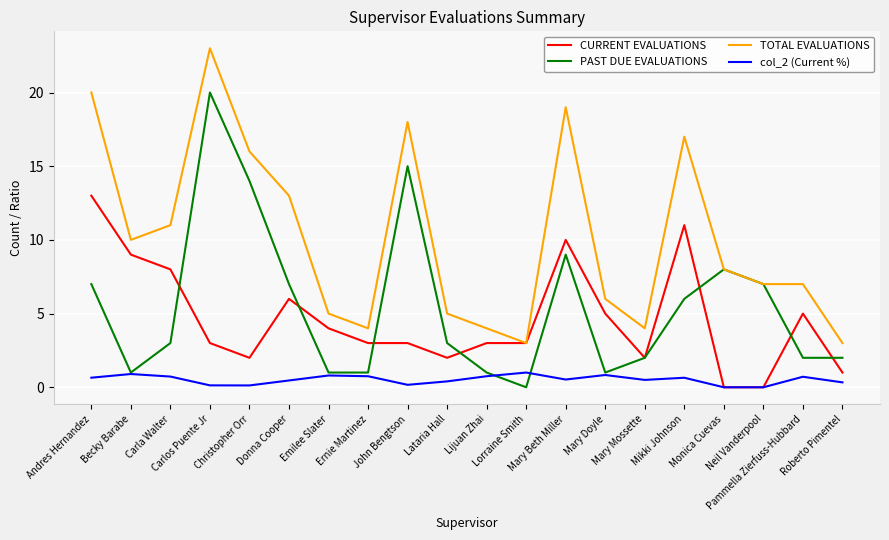

What is the maximum value shown in the chart?

23.0